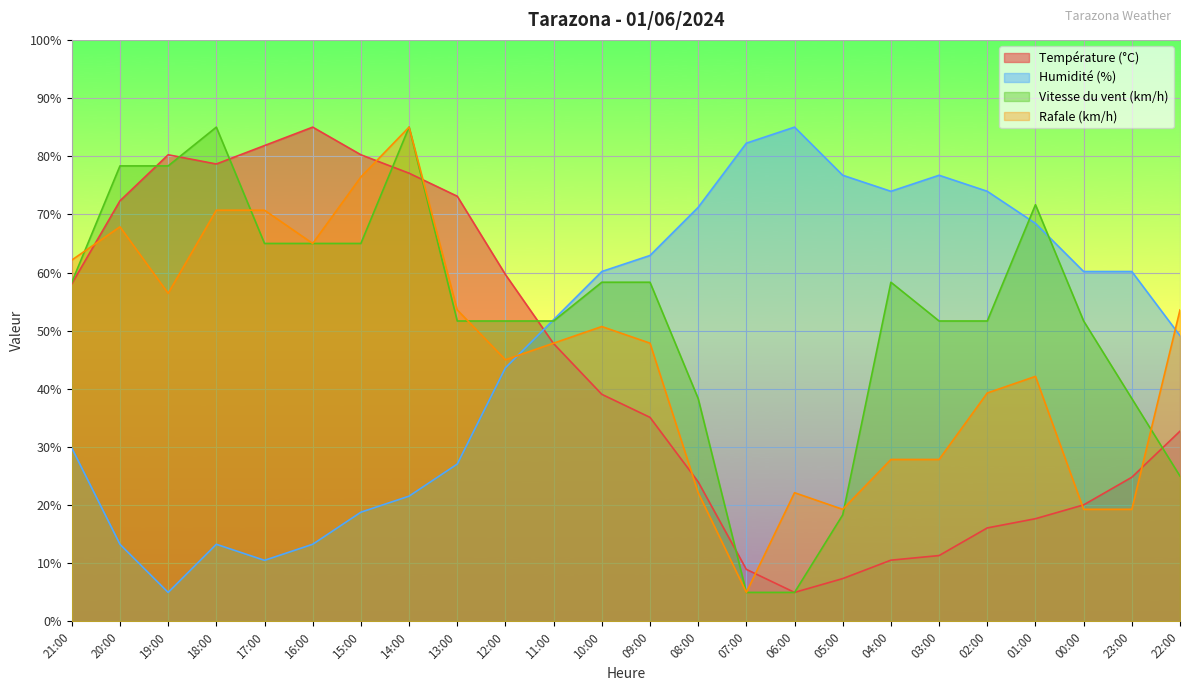

Is it true that Vitesse du vent (km/h) equals 65.0 at 17:00?

True